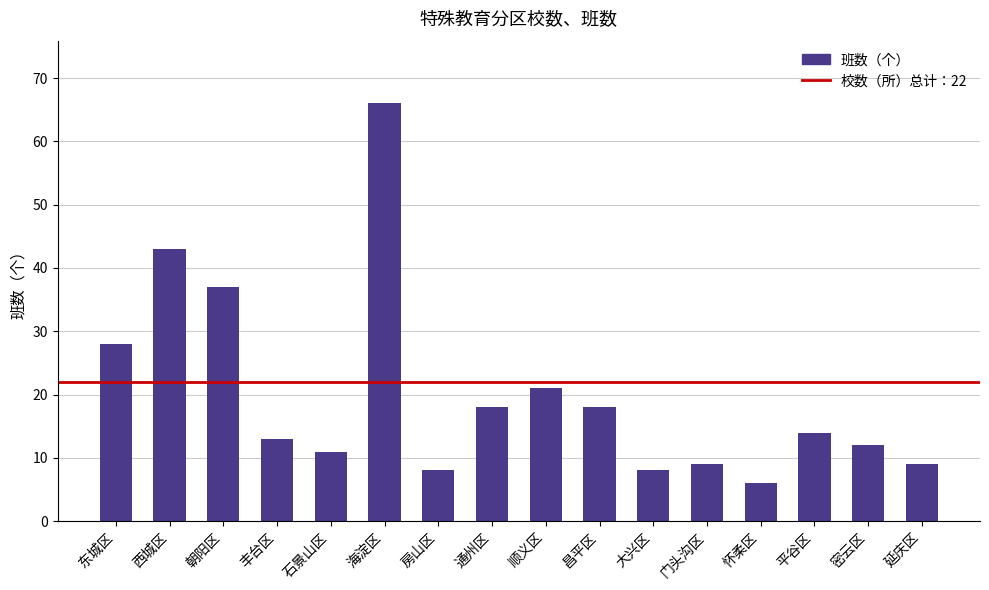

What is the difference between the values at 西城区 and 海淀区?

23